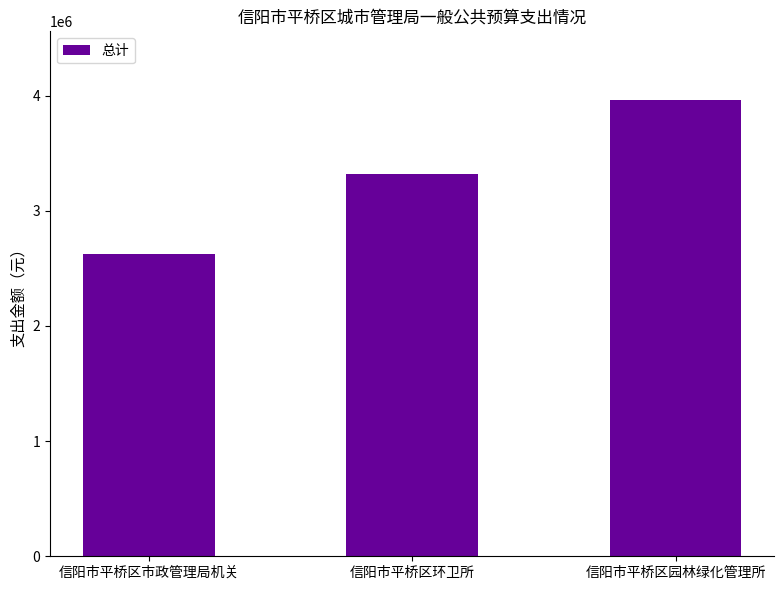

Count the values in the range 2622637 to 3963172.

3